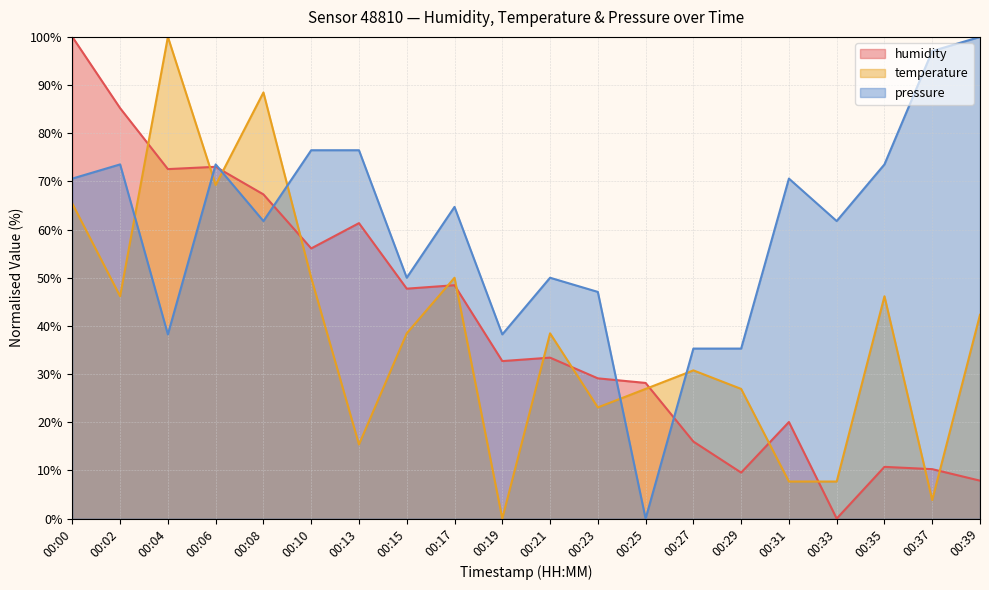

True or false: temperature and humidity cross at least once.

True